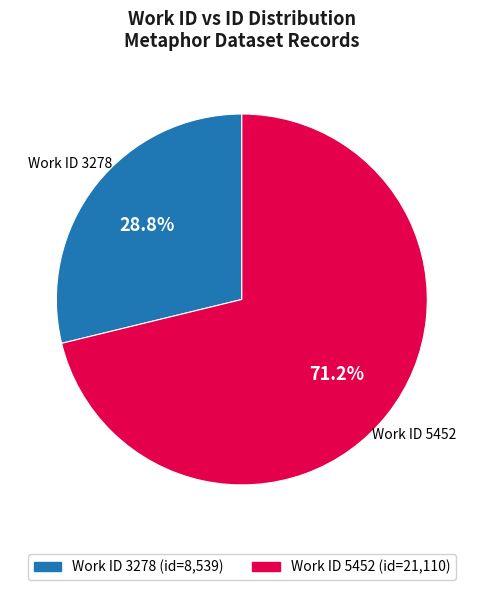

Does any single category account for the majority?

Yes